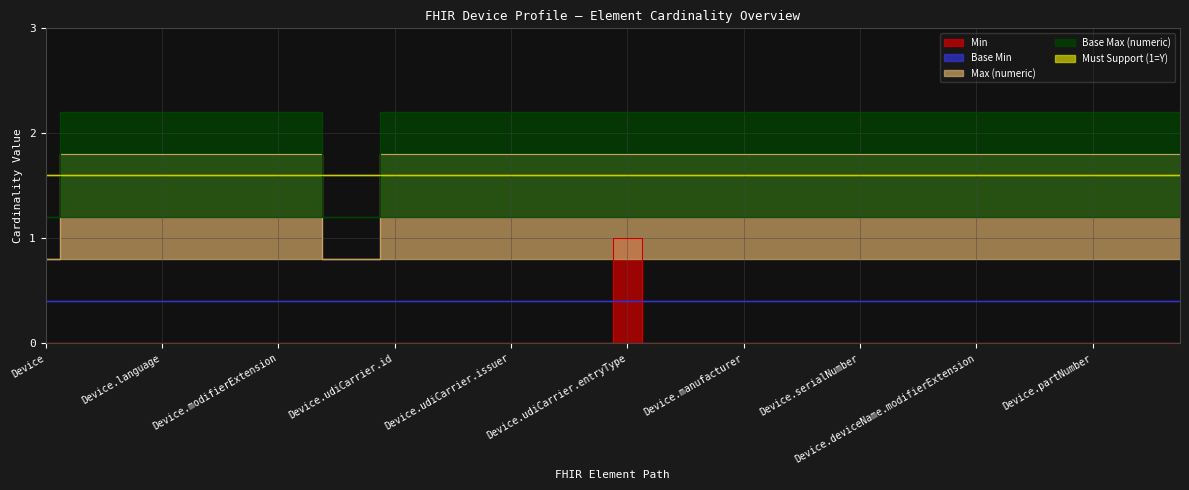

Where is the first local maximum for Min?

Device.udiCarrier.entryType